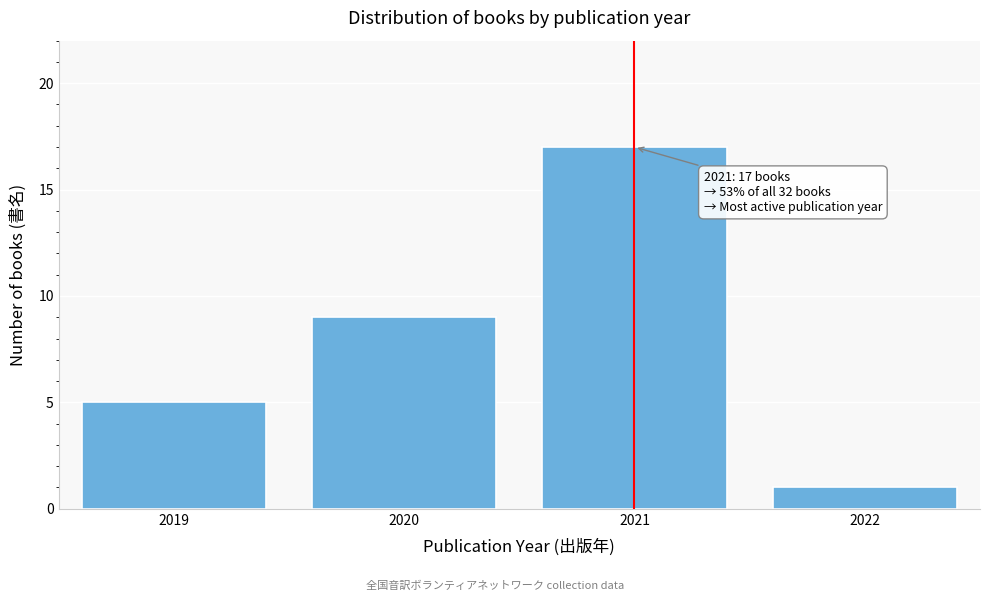

Reading right to left, what are all the values shown in this chart?

1	17	9	5